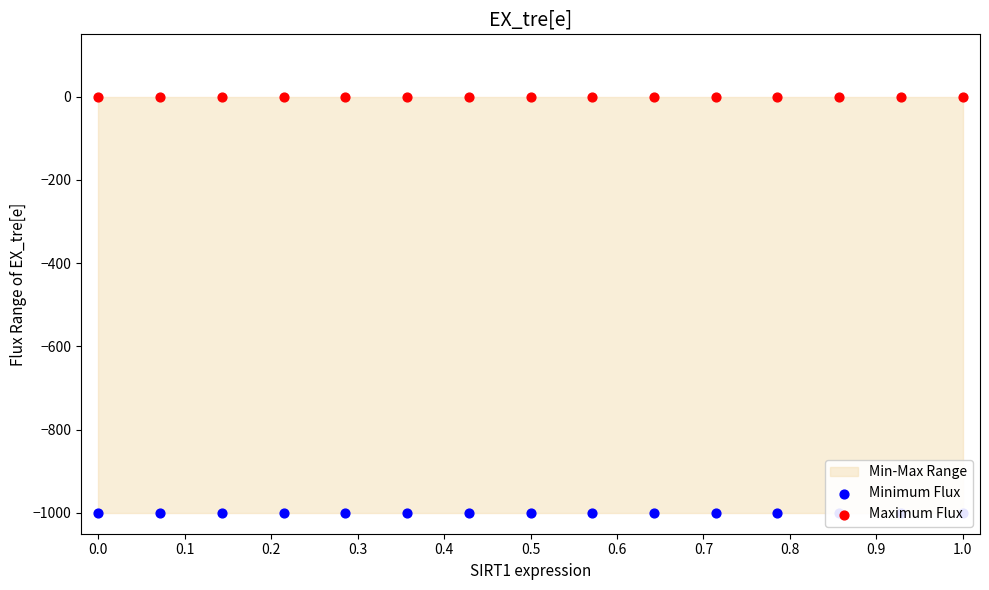

Which series reaches the maximum Y coordinate?

Maximum Flux